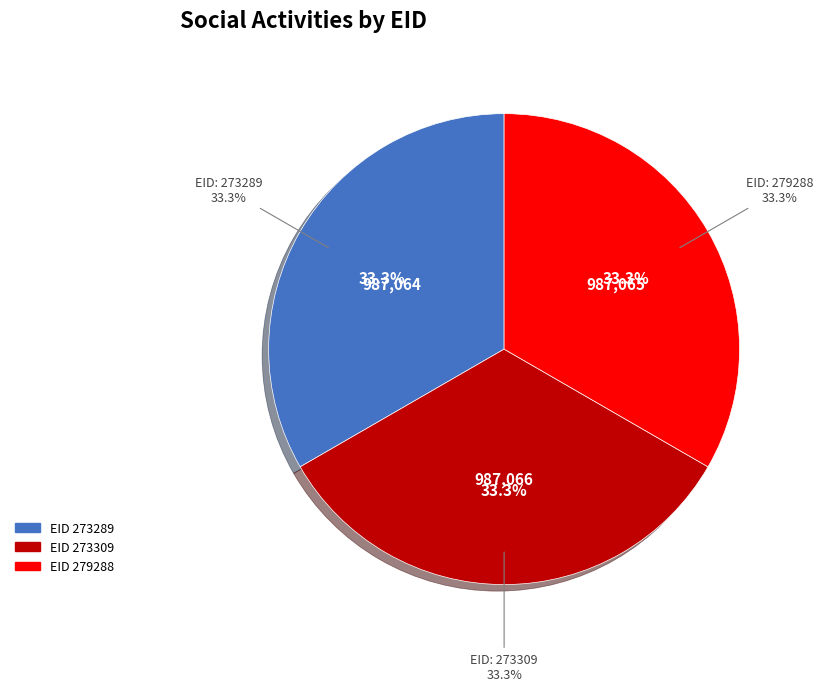

Is there a majority slice in this chart?

No